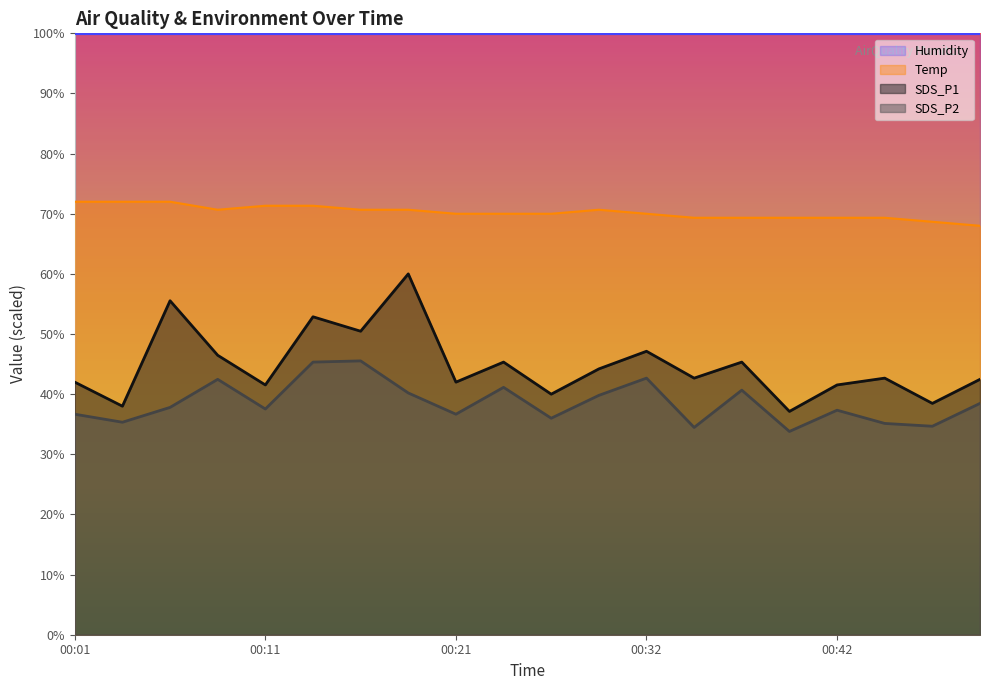

True or false: SDS_P2 and SDS_P1 intersect in this chart.

False